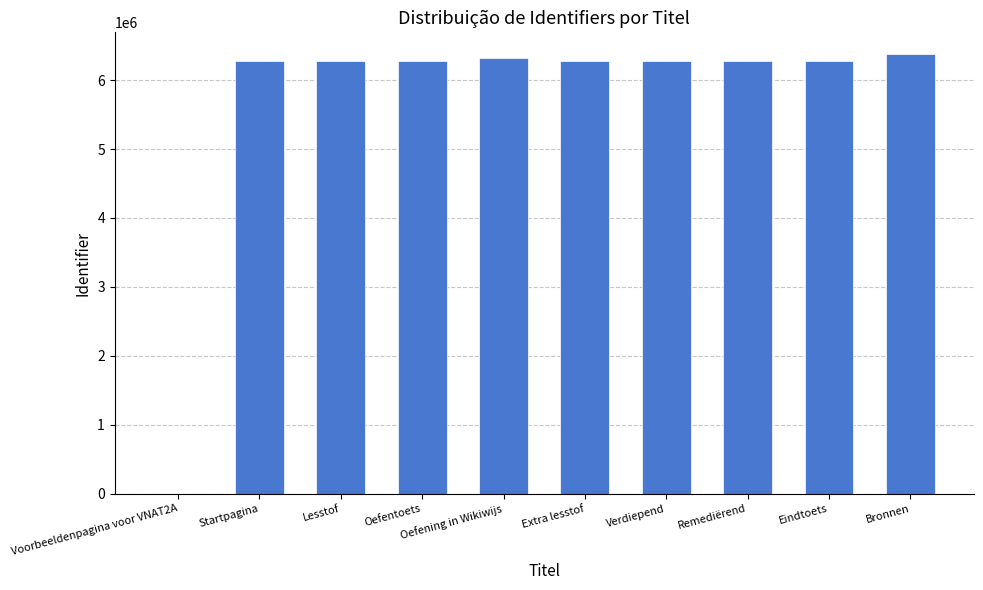

What value does the data have at Oefentoets?

6272697